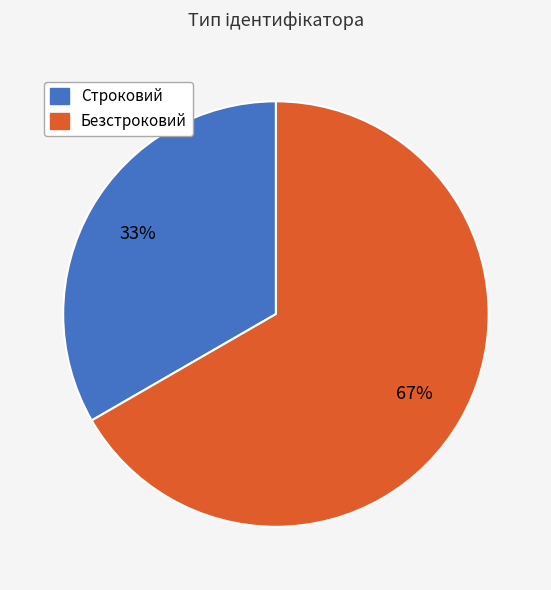

Between Безстроковий and Строковий, which is larger?

Безстроковий